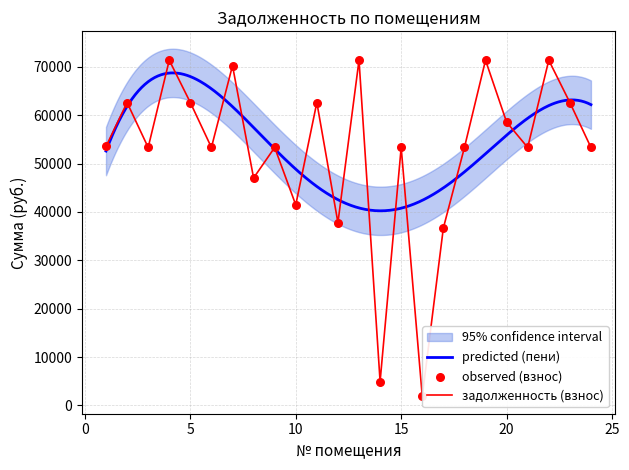

What is the highest value of the predicted (пени) series?

68750.5